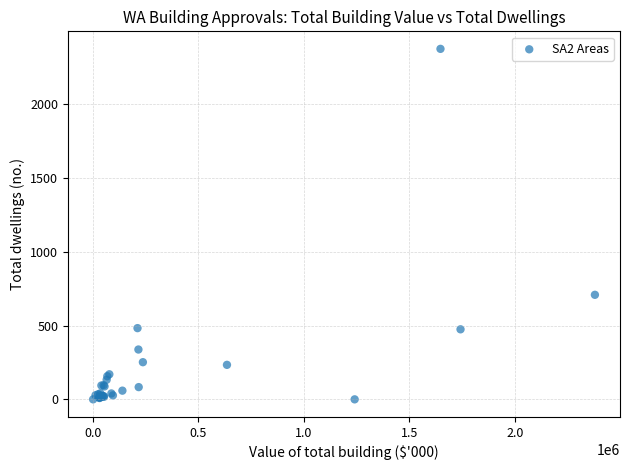

What Y value in the scatter plot is closest to 1188?

709